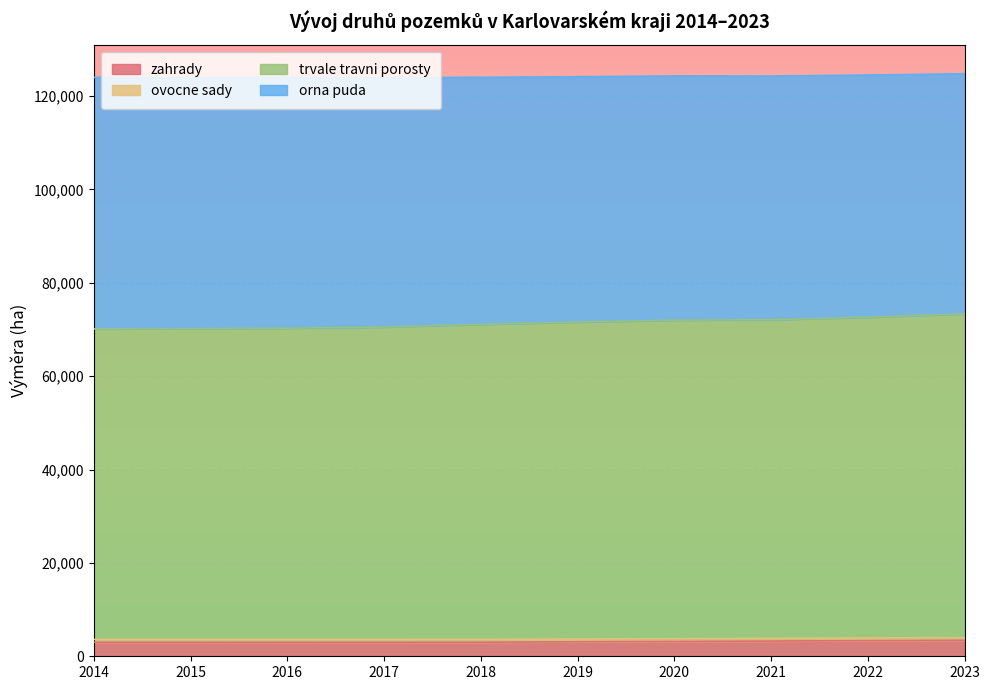

At how many categories does at least one series exceed 26902?

10